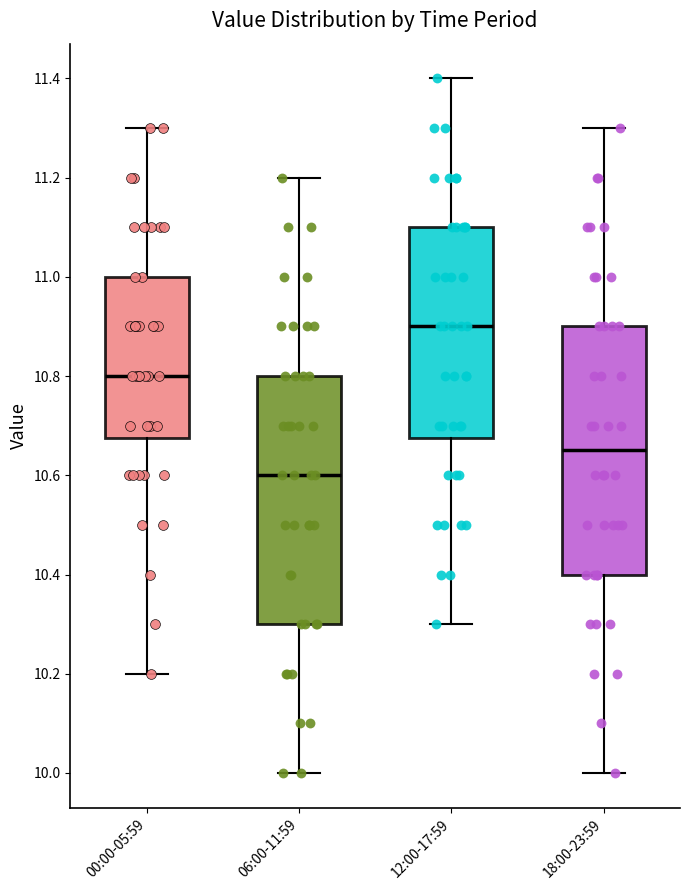

Which box's median line is the lowest?

06:00-11:59